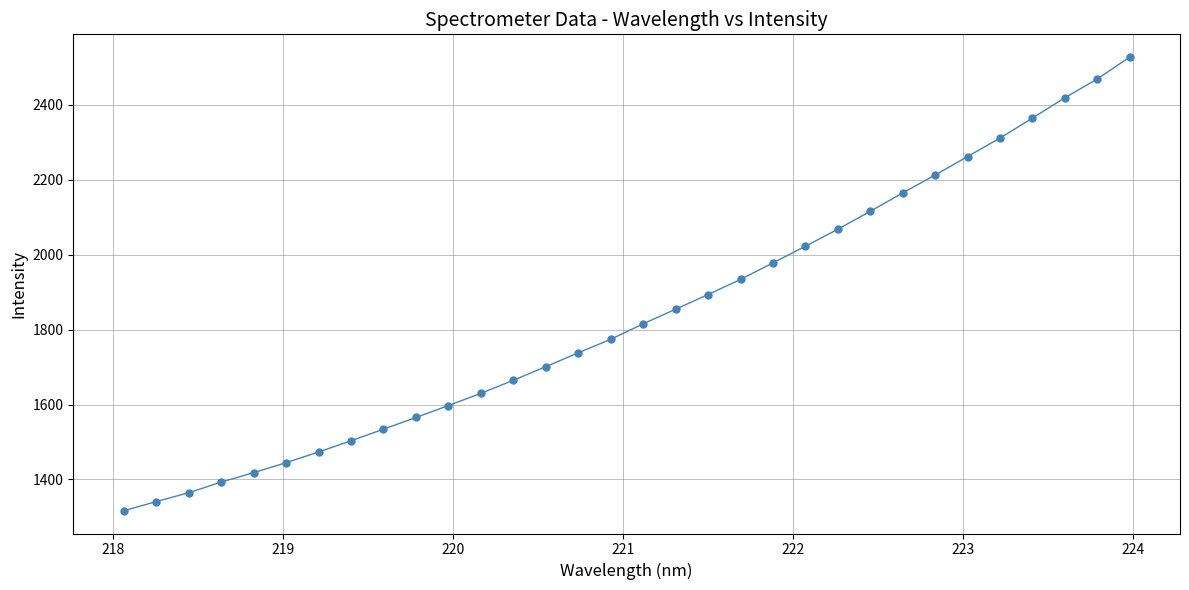

What is the value of the 11th point from the left?

1597.2